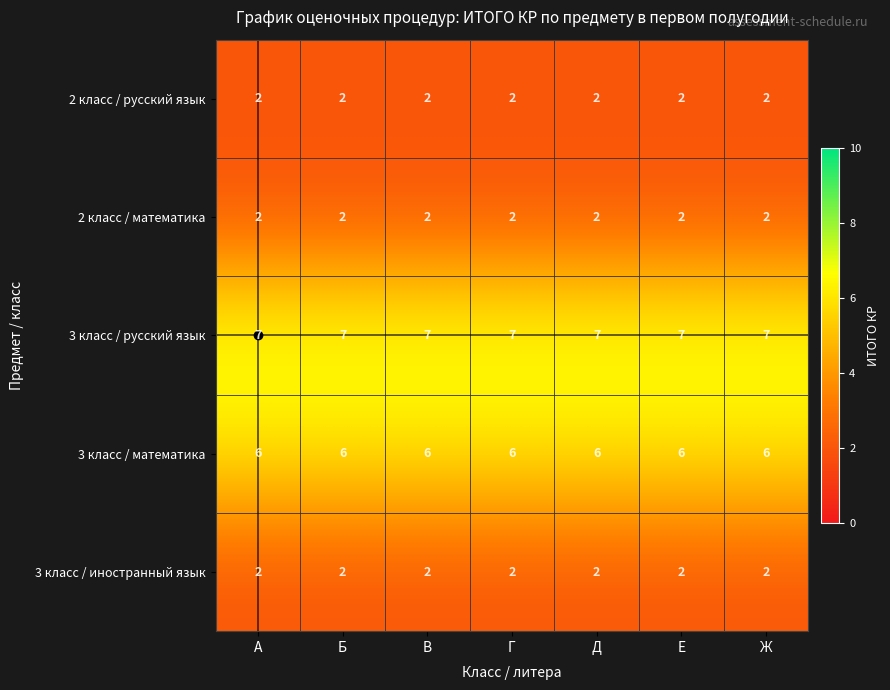

What is the total value across all series at А?

19